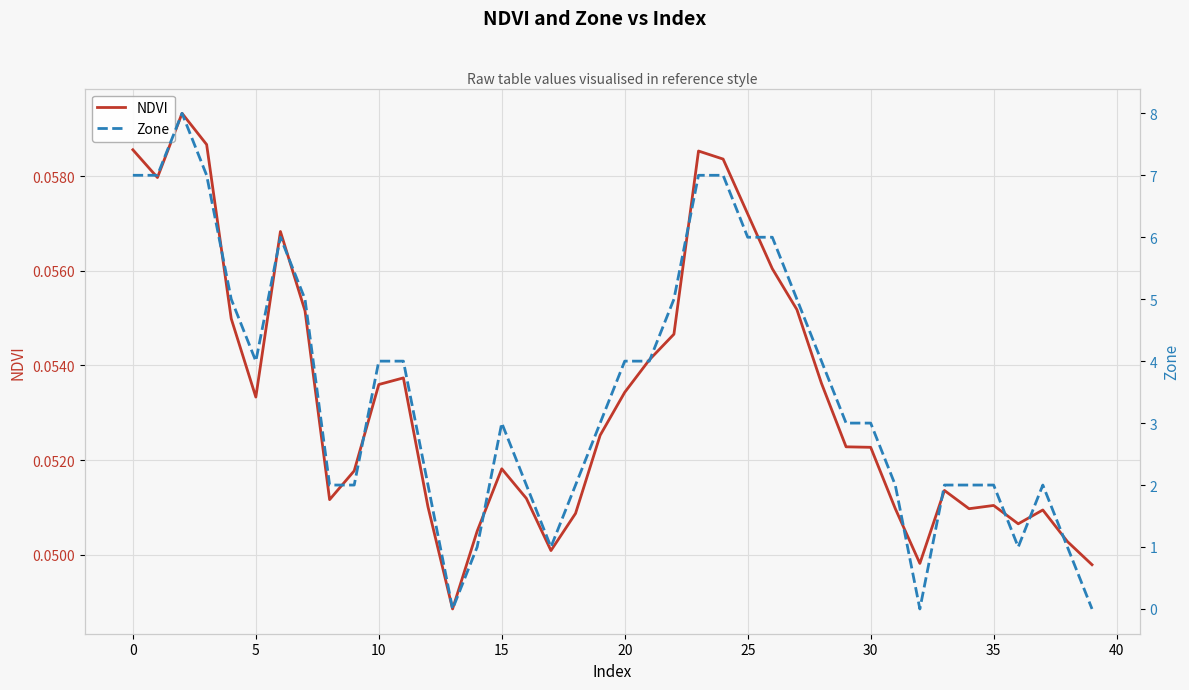

Between 11 and 18, which series saw the biggest shift?

Zone